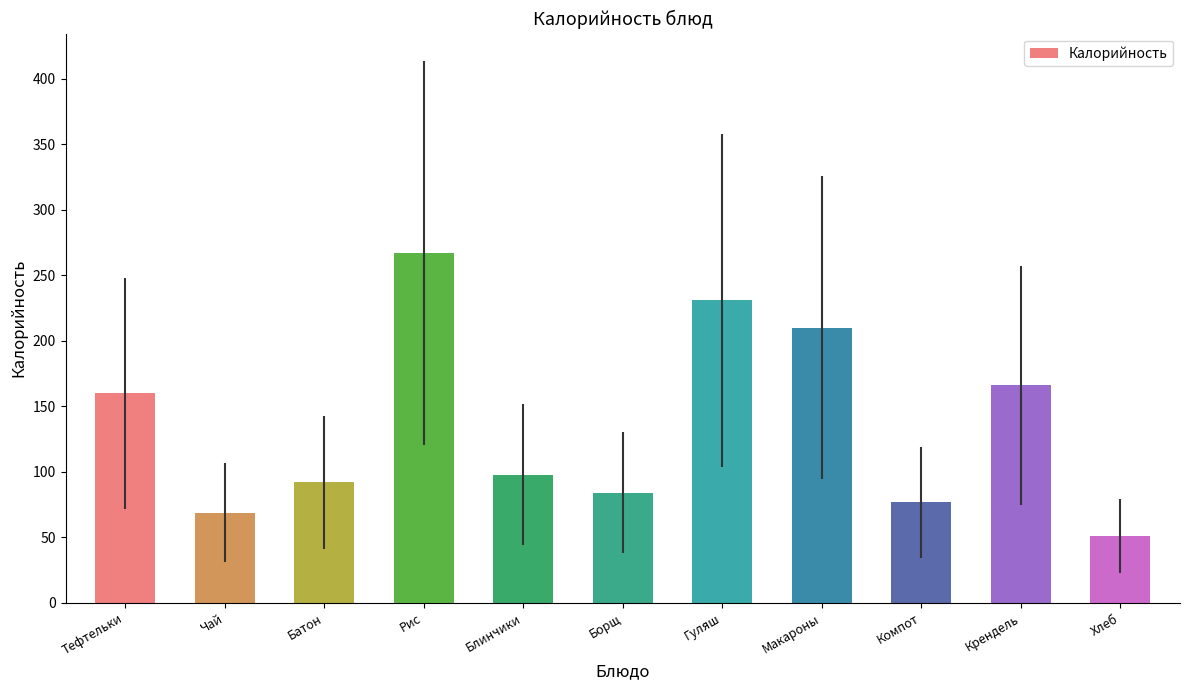

List the labels in order of value, largest first.

Рис, Гуляш, Макароны, Крендель, Тефтельки, Блинчики, Батон, Борщ, Компот, Чай, Хлеб